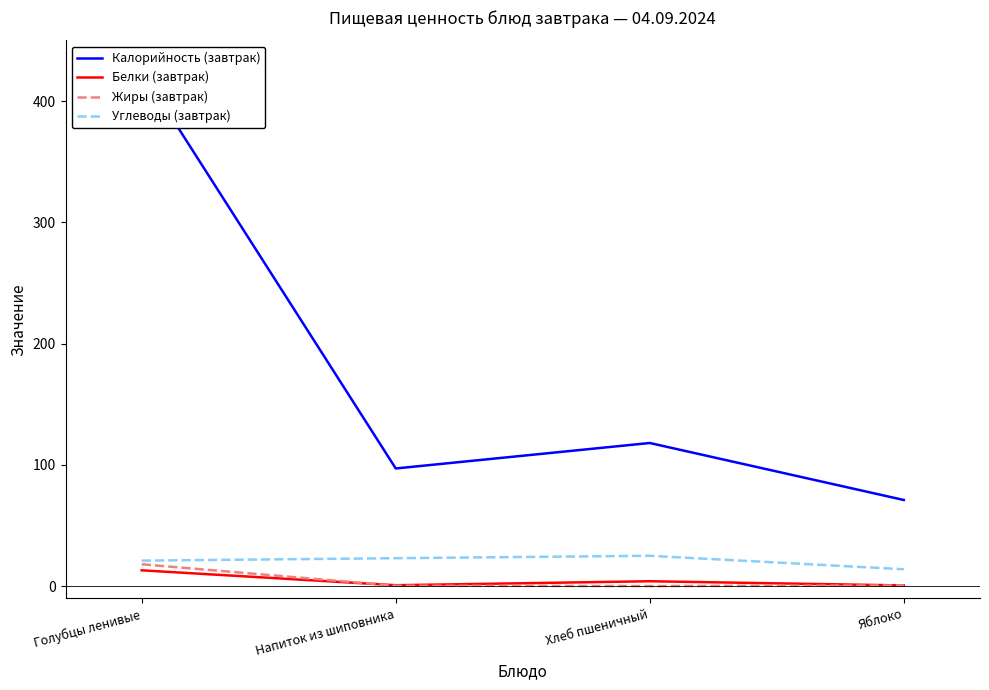

Which series has the largest range (max minus min)?

Калорийность (завтрак)